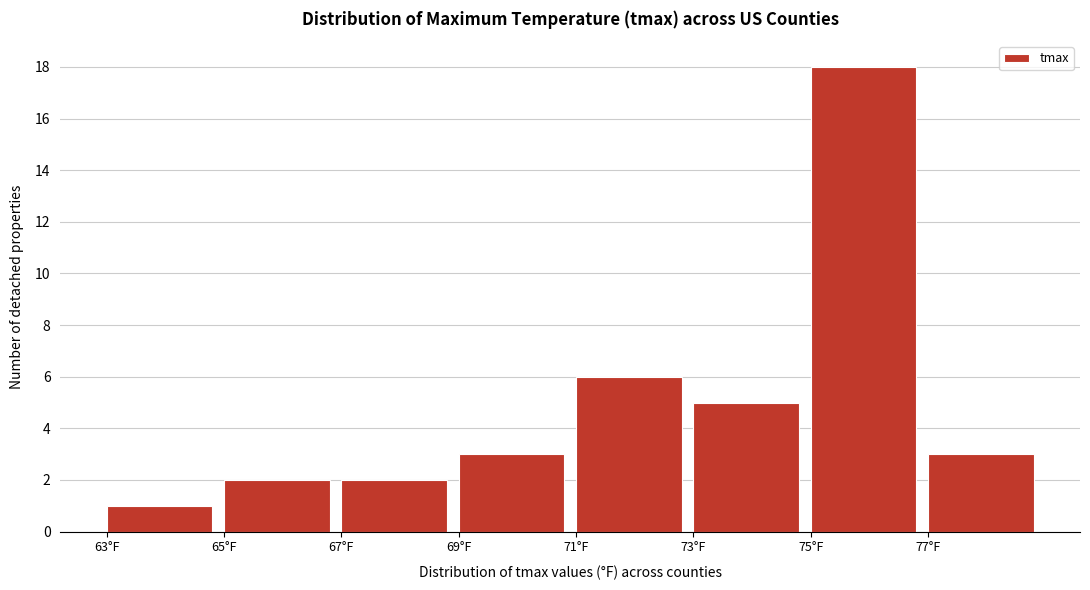

How tall is the bar that spans 67 to 69 on the x-axis? The values are not printed on the chart, so give them approximately, as read against the axis.

2